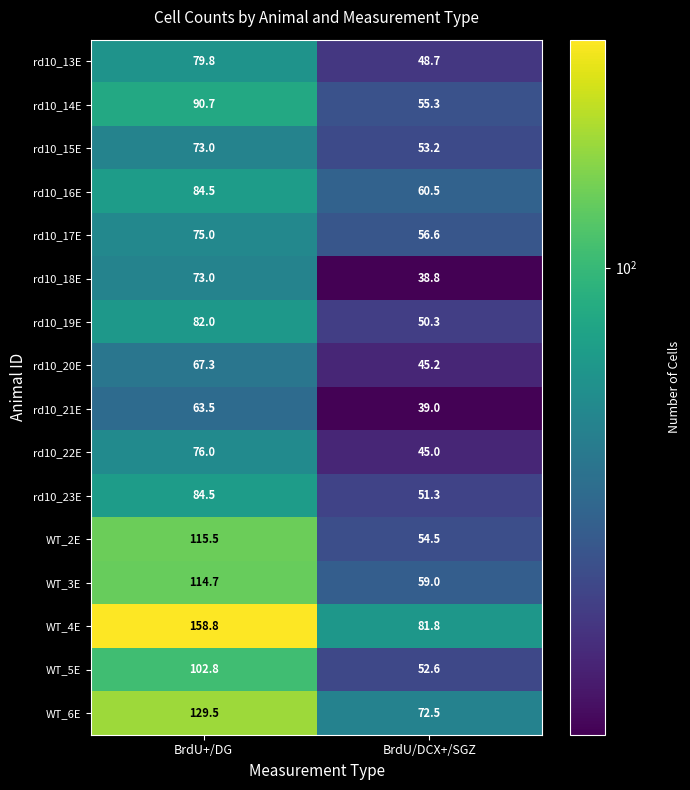

At BrdU/DCX+/SGZ, list the series in order from largest to smallest.

WT_4E, WT_6E, rd10_16E, WT_3E, rd10_17E, rd10_14E, WT_2E, rd10_15E, WT_5E, rd10_23E, rd10_19E, rd10_13E, rd10_20E, rd10_22E, rd10_21E, rd10_18E